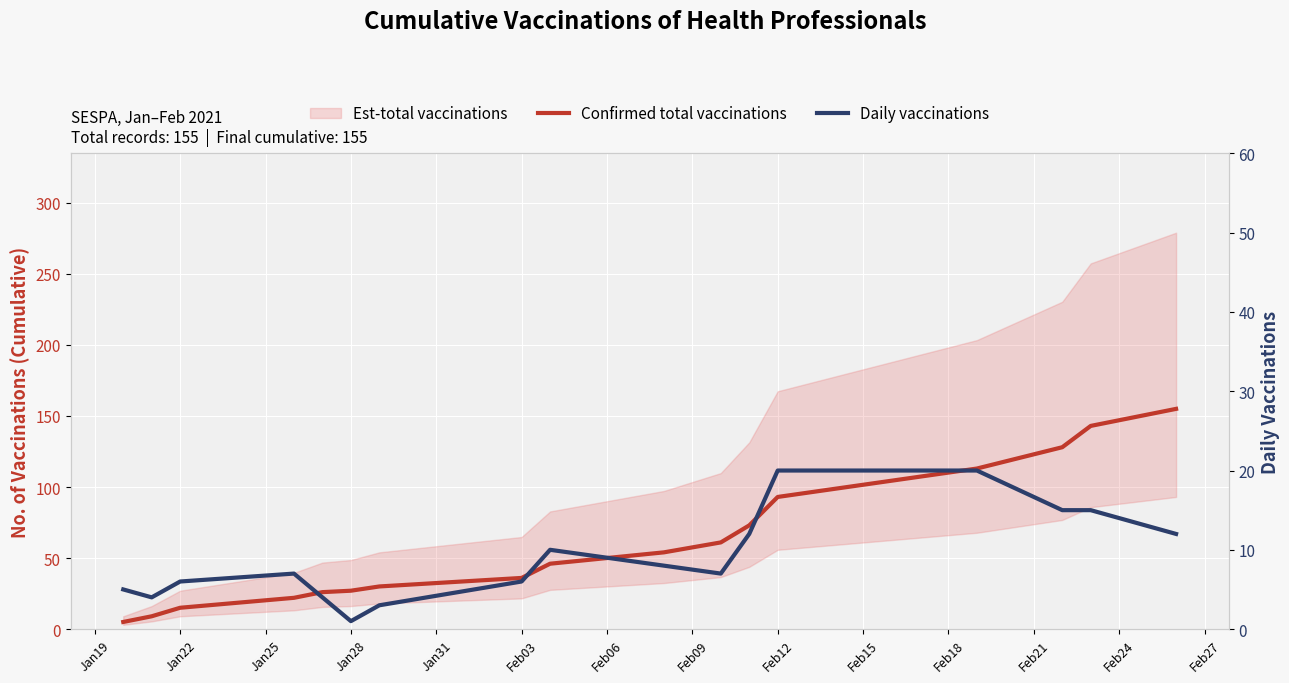

How many lines are shown in the chart?

2